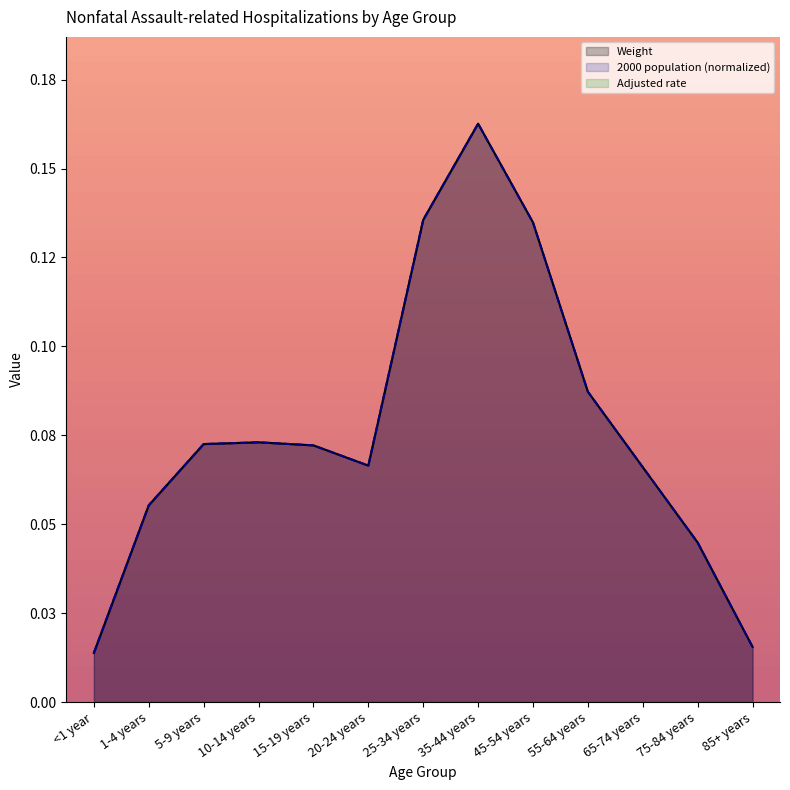

What is the difference between the second highest and second lowest values in the Weight series?

0.1